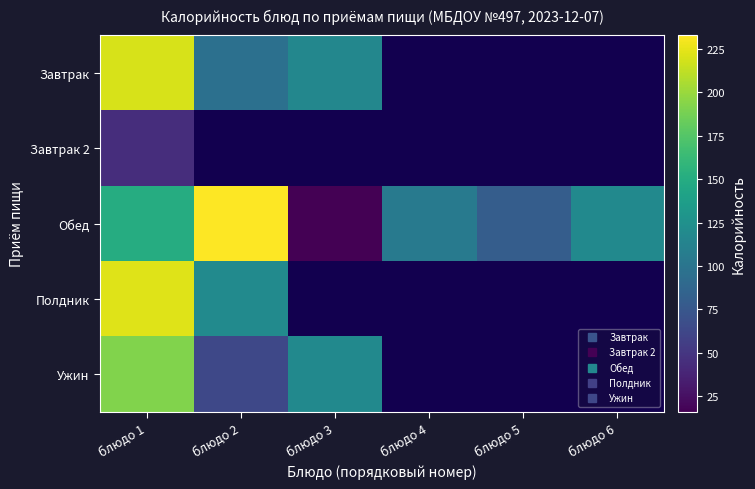

The Полдник series shows 344.3 at блюдо 1. True or false?

False